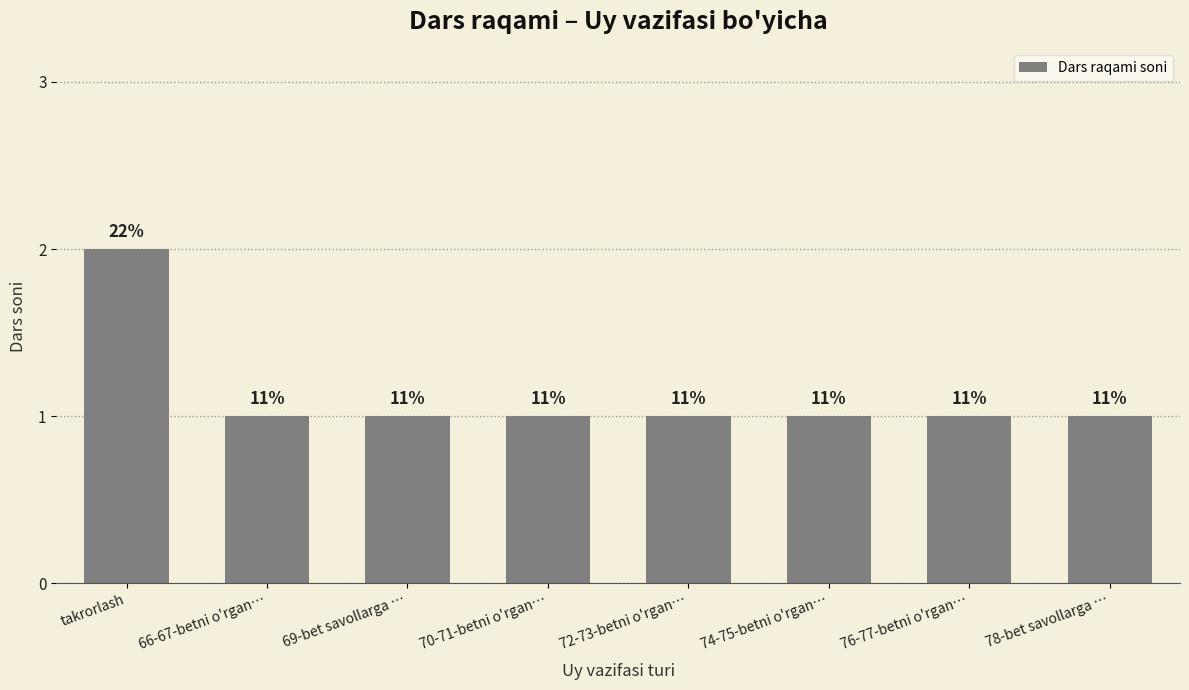

What is the minimum value shown in the chart?

1